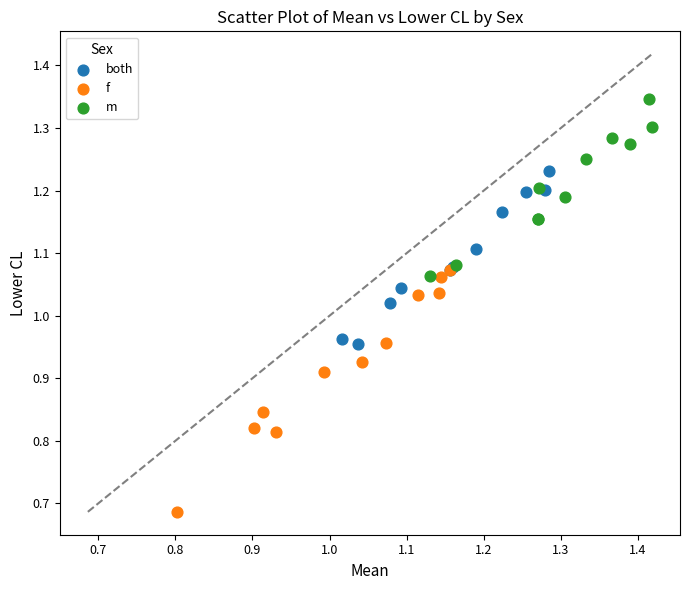

Which series has the largest Y range (max minus min)?

f